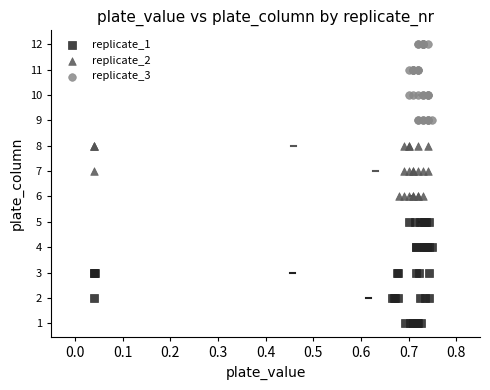

Which series contains the lowest Y value?

replicate_1